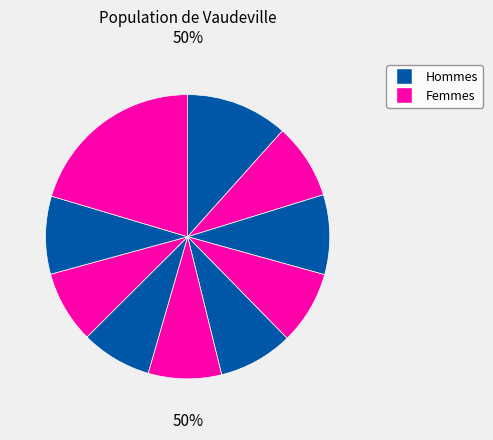

To the nearest percent, what is the difference between the largest and smallest slice percentages?

12%